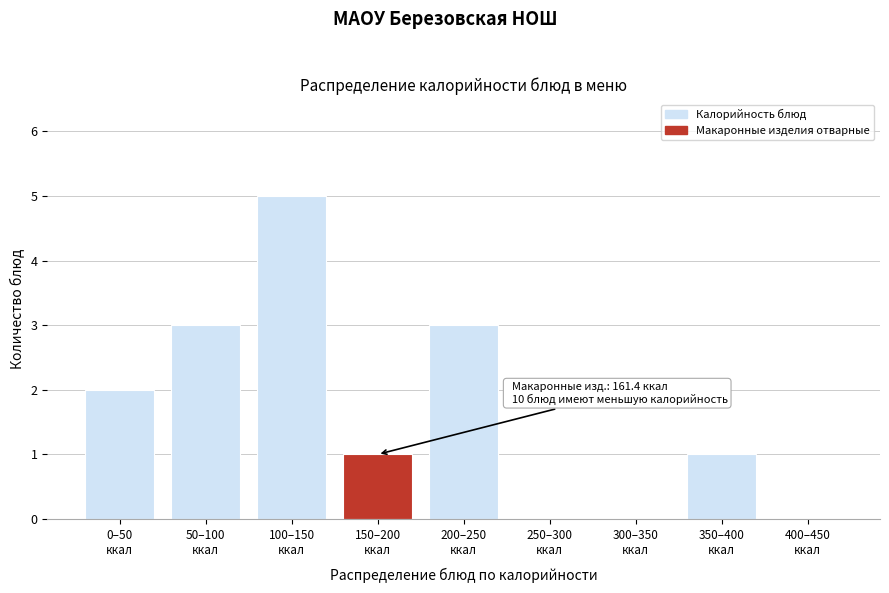

What is the sum of all values?

15